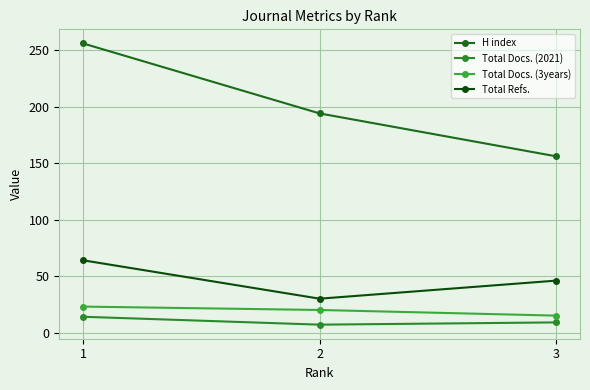

At 3, list the series in order from smallest to largest.

Total Docs. (2021), Total Docs. (3years), Total Refs., H index